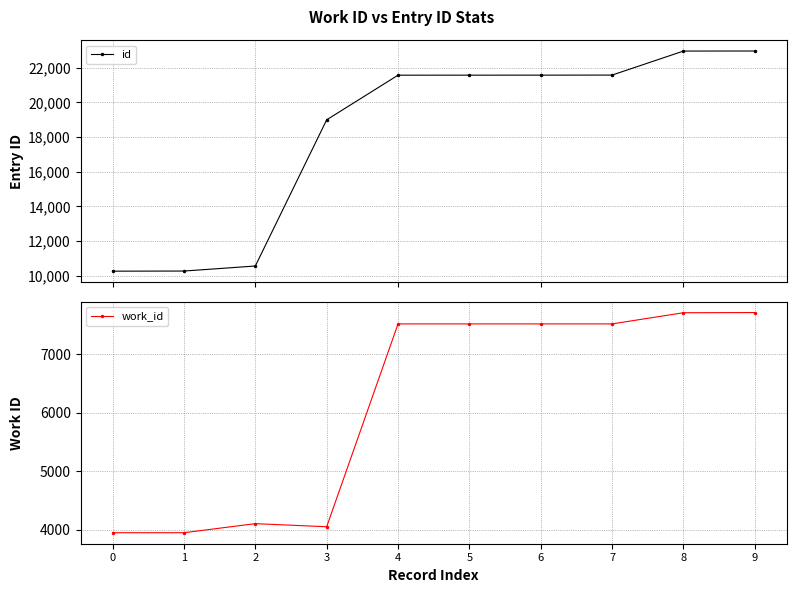

Rank the categories by work_id value from lowest to highest.

0, 1, 3, 2, 4, 5, 6, 7, 8, 9